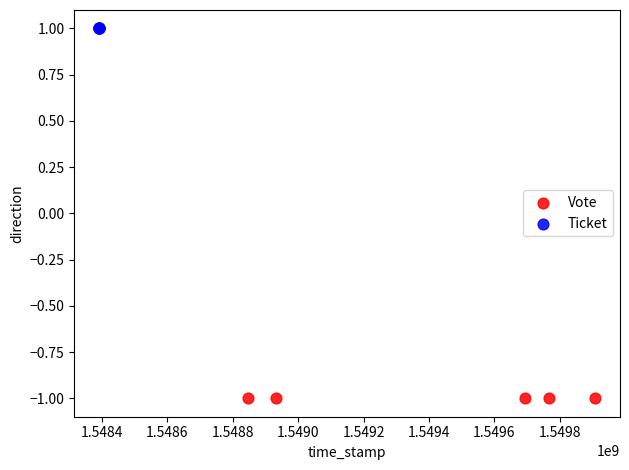

Which series contains the lowest Y value?

Vote